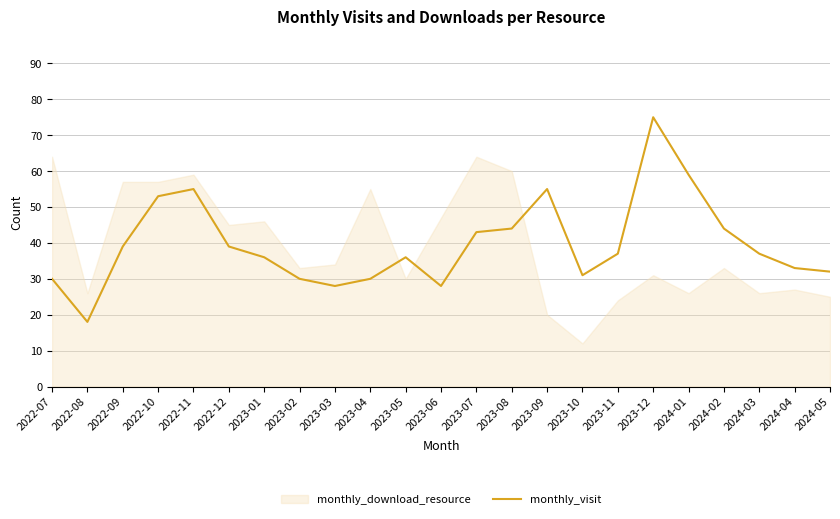

Approximately how many times larger is the value at 2024-01 compared to 2023-12?

0.8